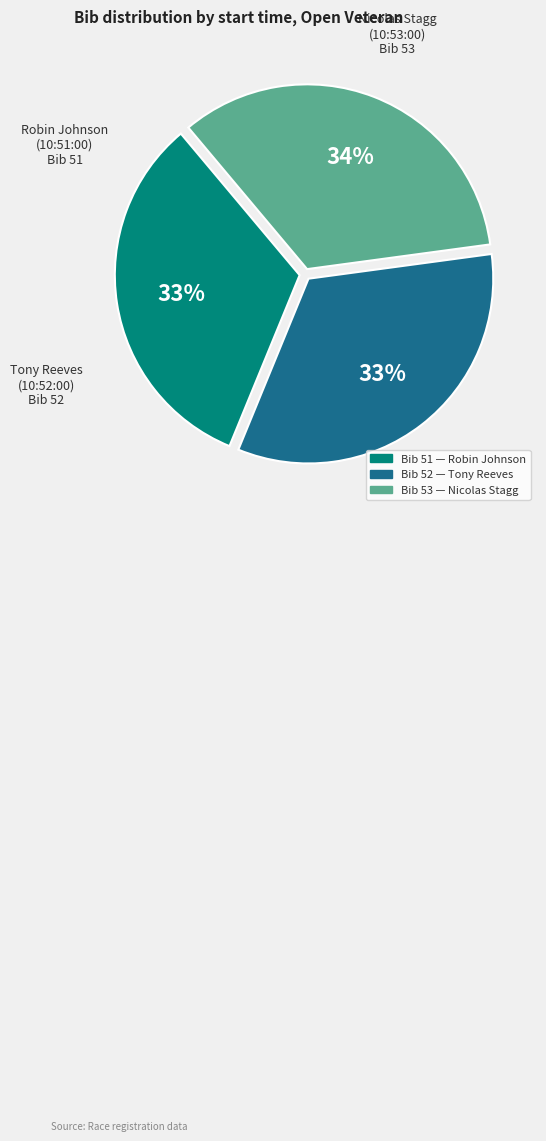

Is there any slice that represents more than half of the pie?

No